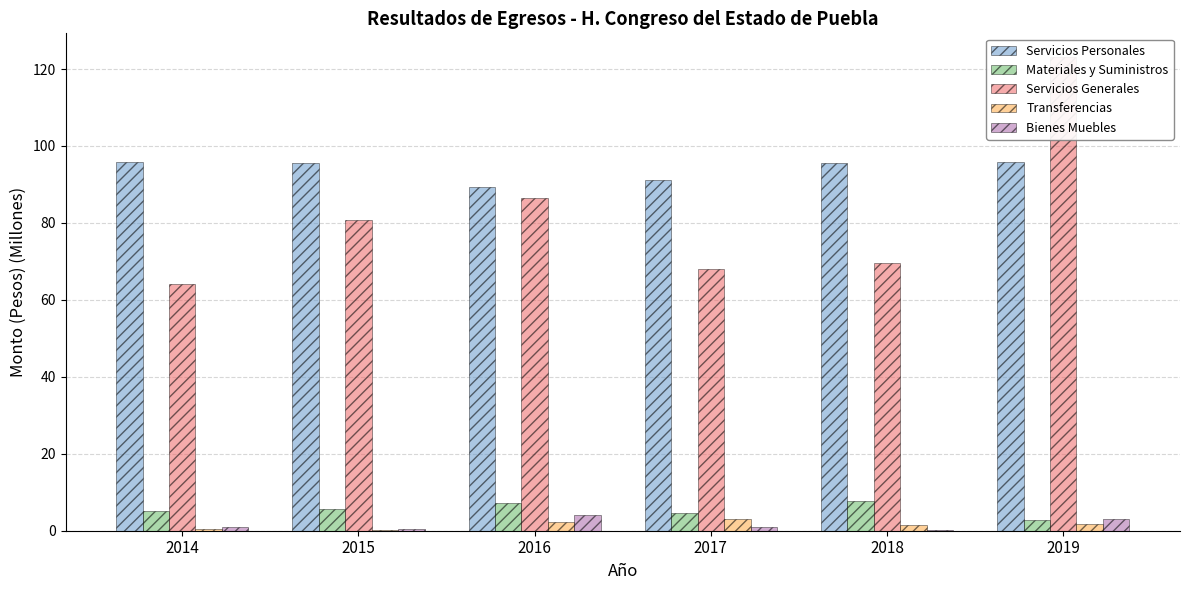

How many bars are there in each group?

5